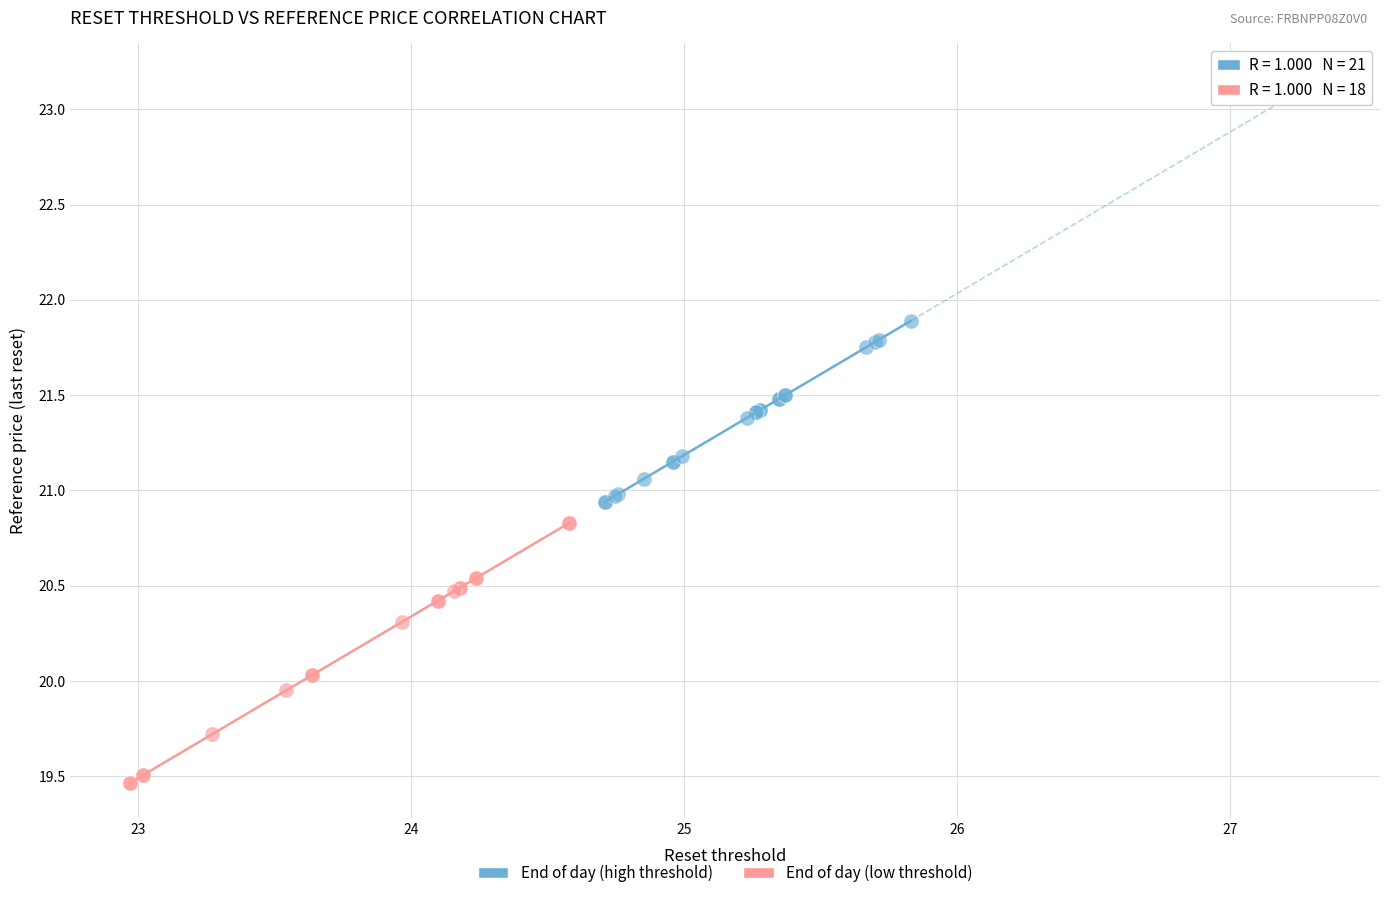

Which series has the largest Y range (max minus min)?

End of day (low threshold)